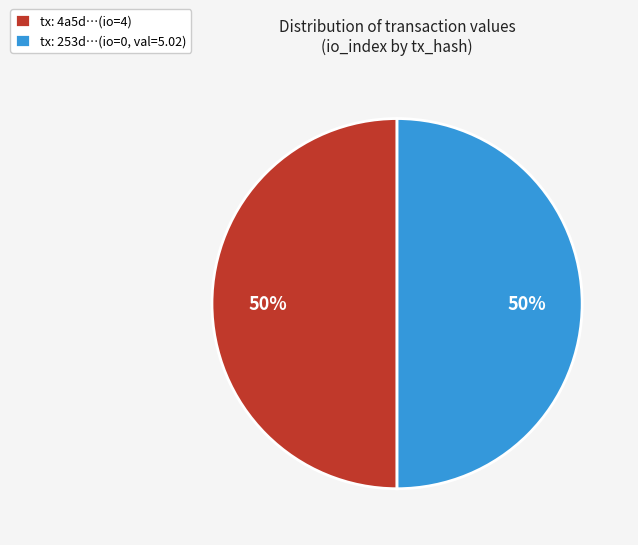

To the nearest percent, what portion does tx: 4a5d…(io=4) represent?

50%